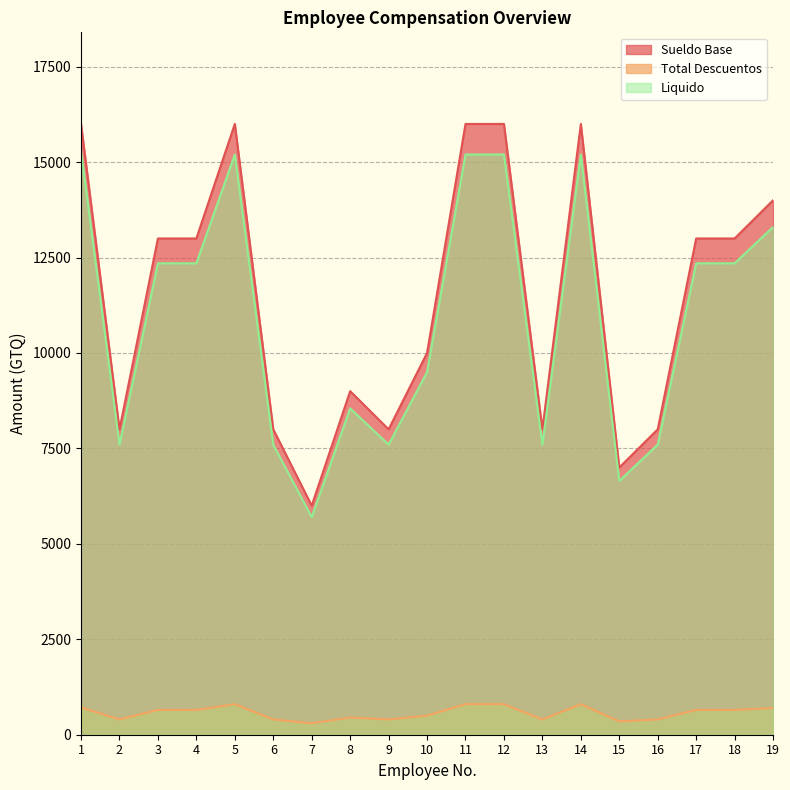

What is the difference between the maximum and minimum values in the Total Descuentos series?

500.0